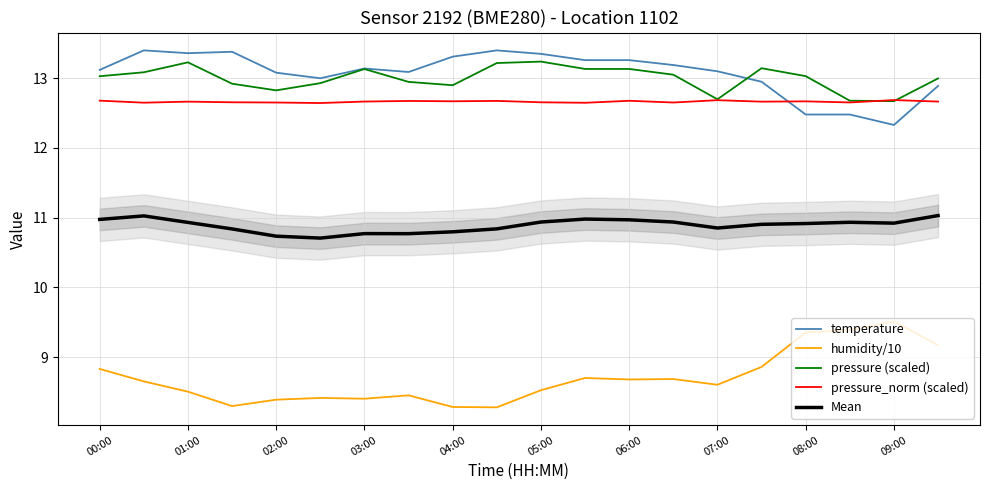

What is the minimum value shown in the chart?

8.3